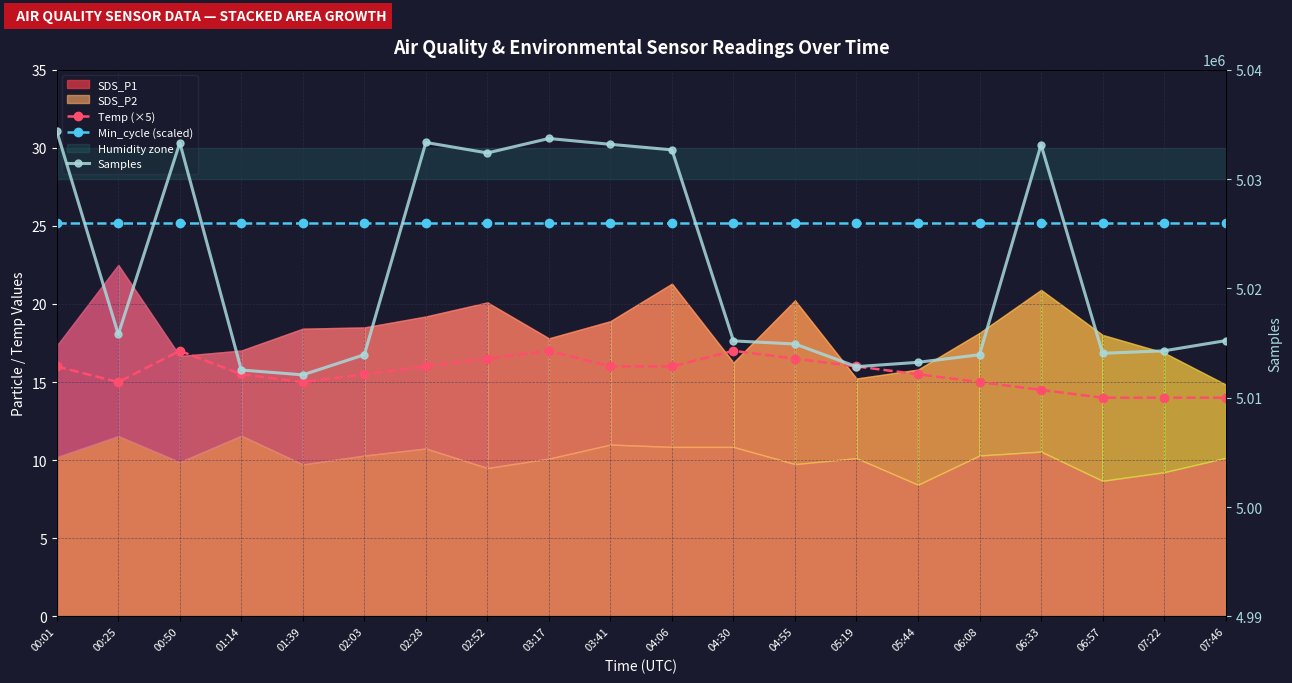

The value of Temp (×5) at 07:22 is 8.3. True or false?

False